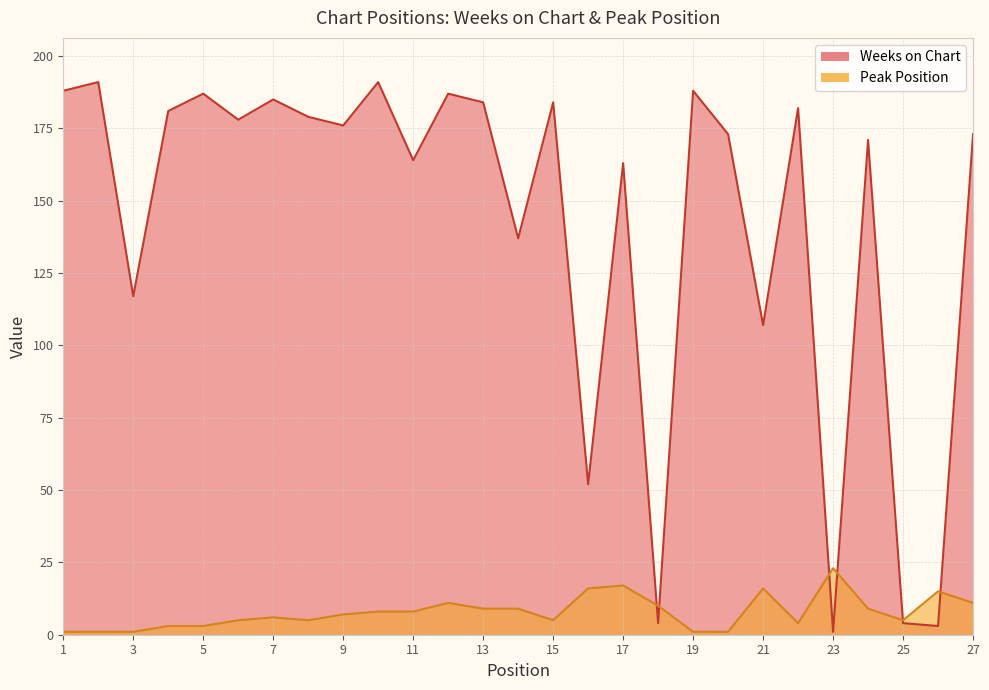

How many lines are shown in the chart?

2